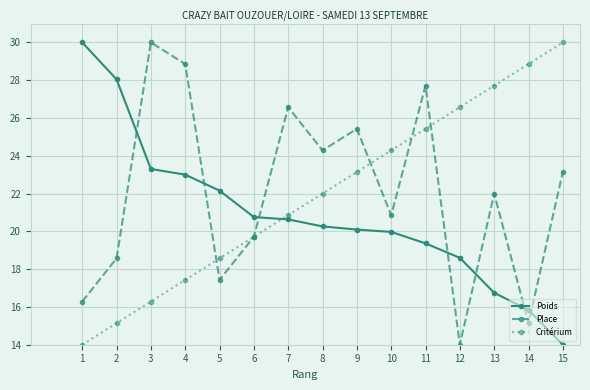

How many data points in Critérium are less than 22?

7